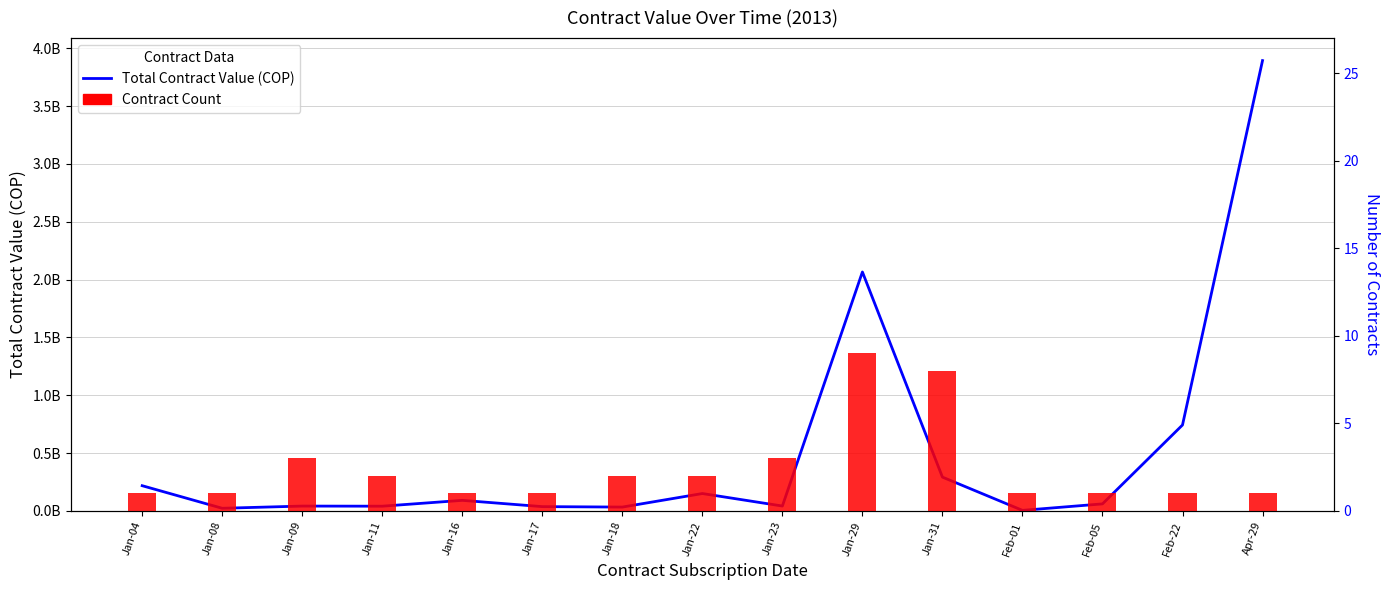

Count the Contract Count values in the range 1 to 3.

13